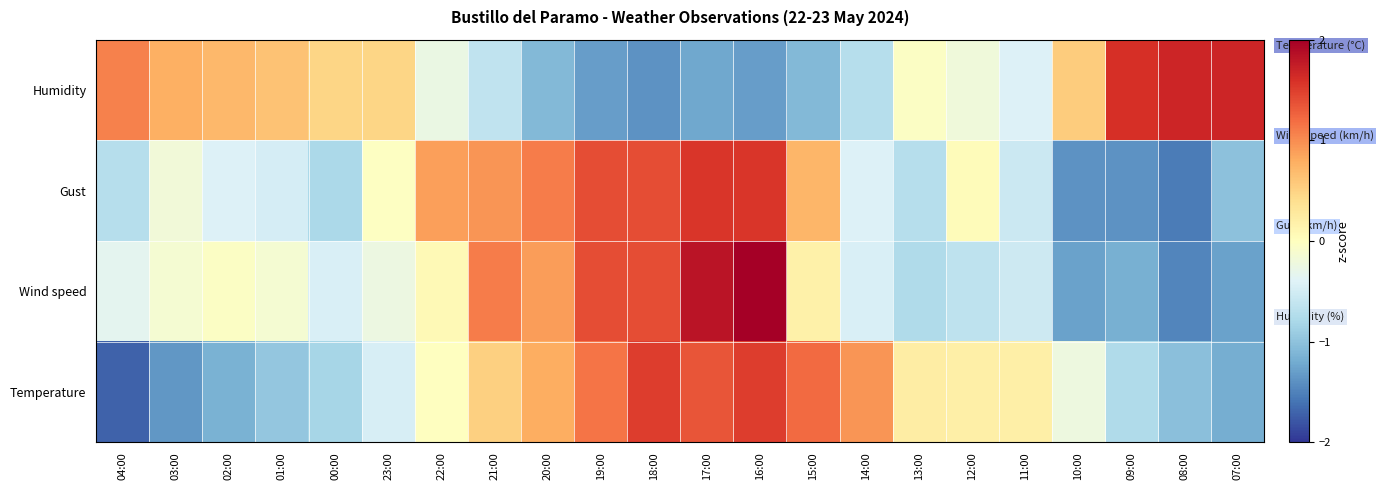

How many distinct data groups are displayed?

4